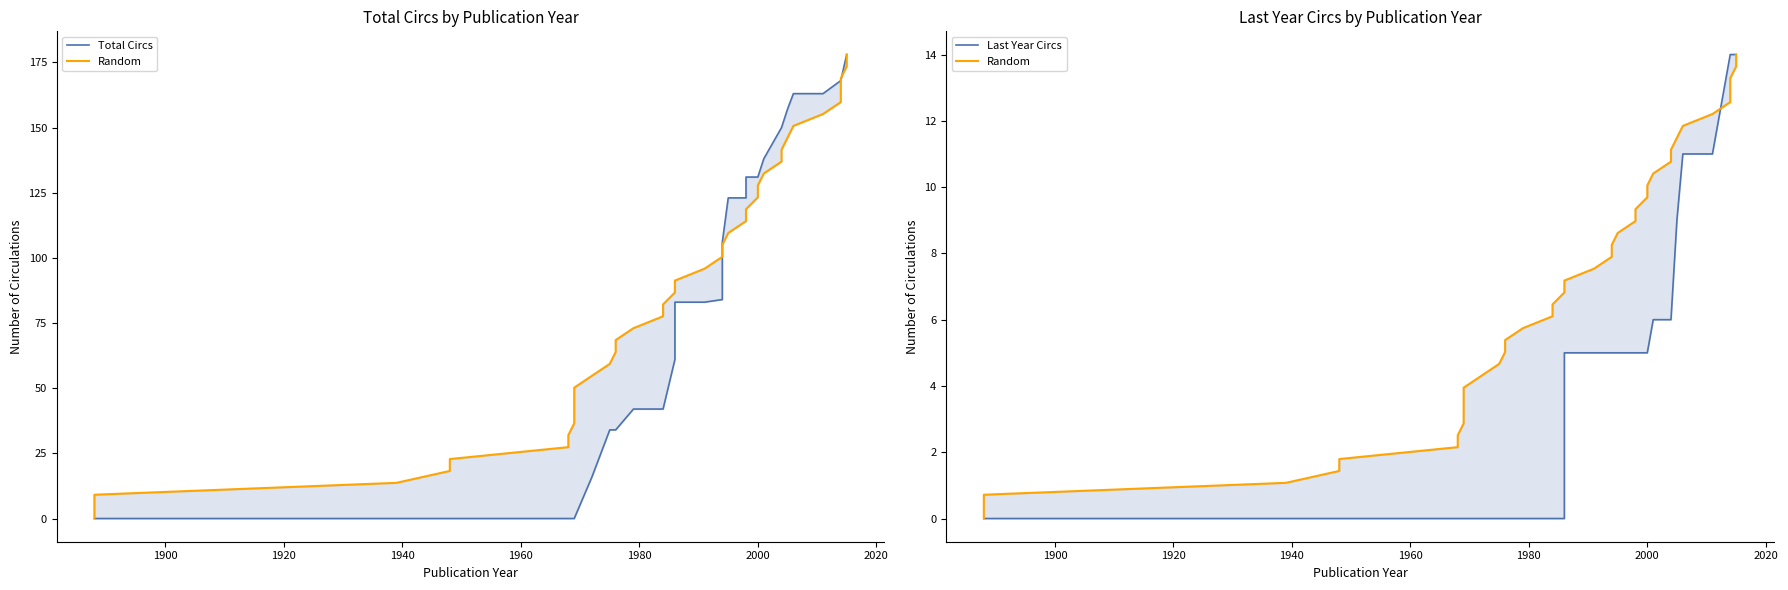

Which series has the largest range (max minus min)?

Total Circs